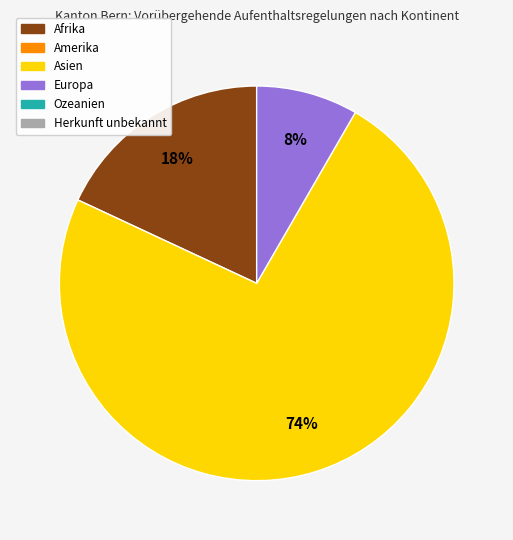

Does any single category account for the majority?

Yes